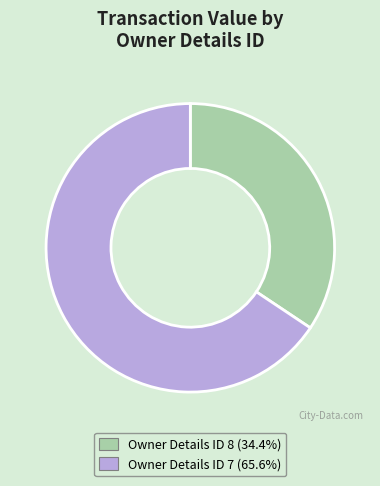

Does Owner Details ID 8 (34.4%) represent more than half of the total?

No